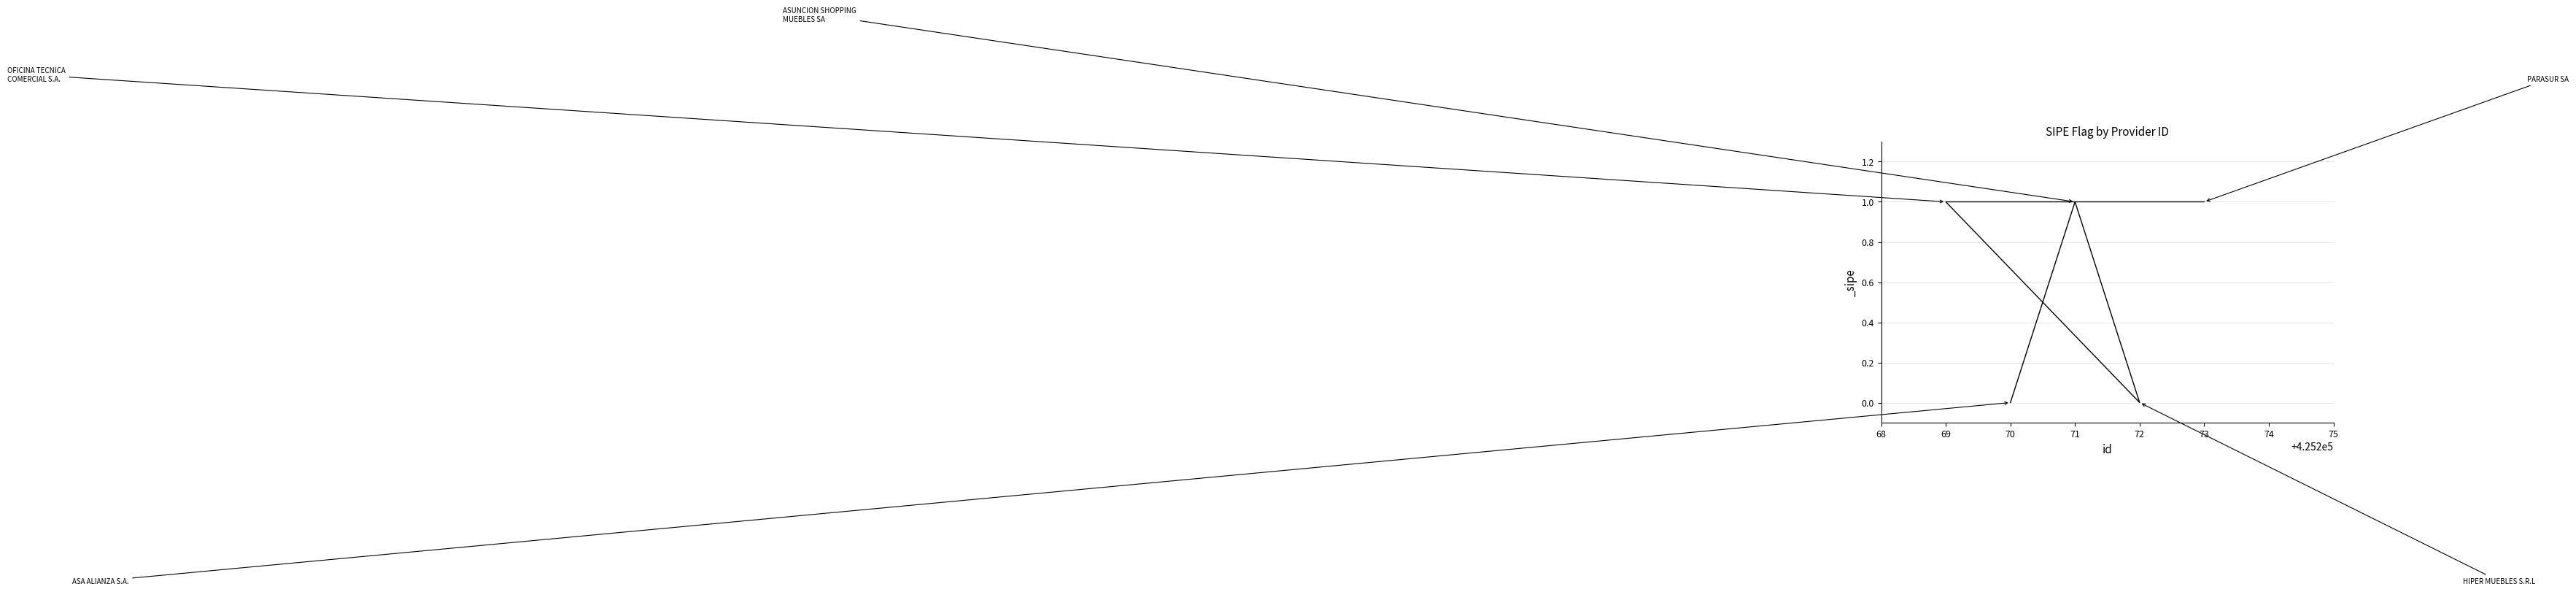

How many values are above zero?

3